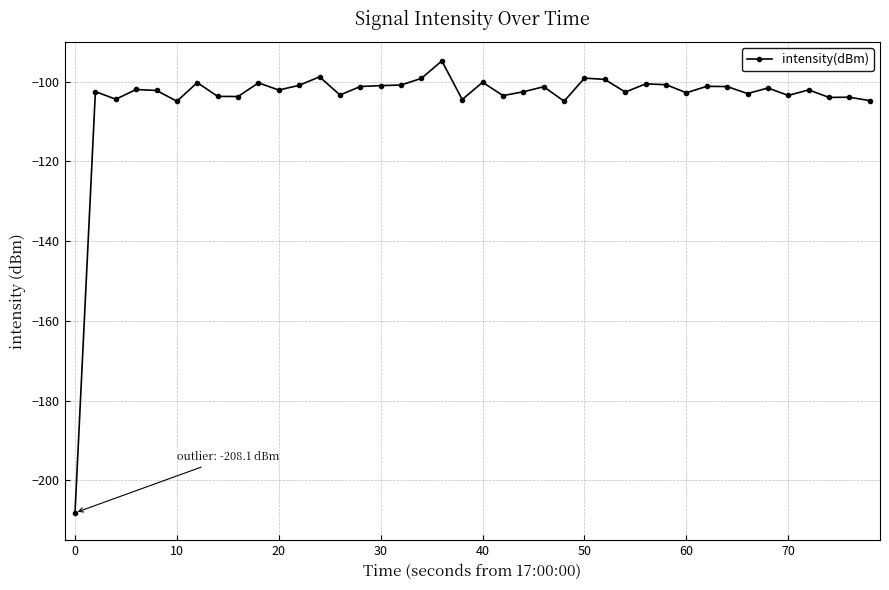

What is the average value?

-104.5